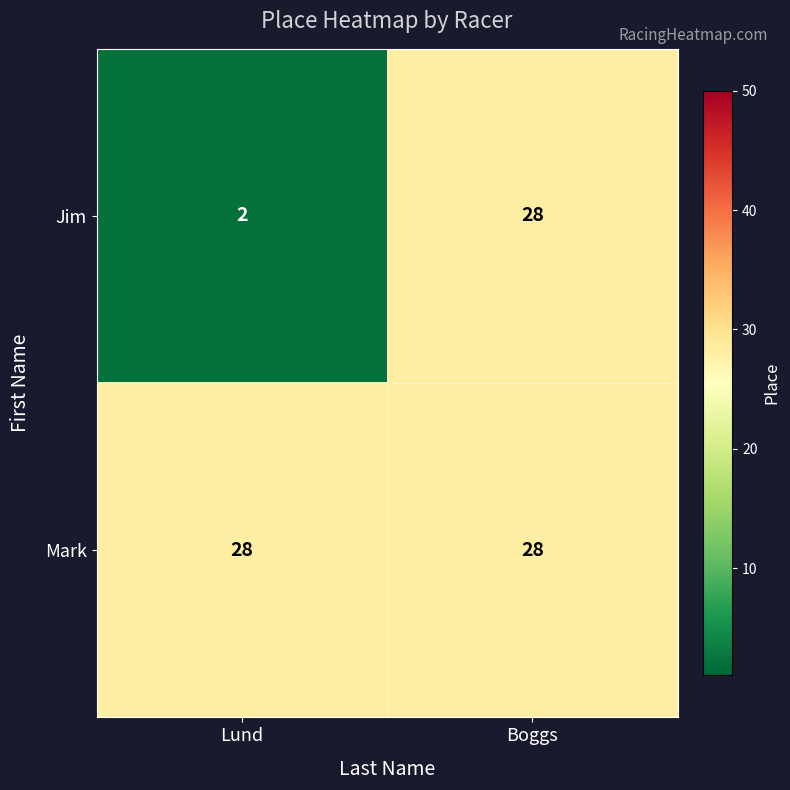

Reading right to left, list all the values displayed in this chart.

Jim: 28	2
Mark: 28	28